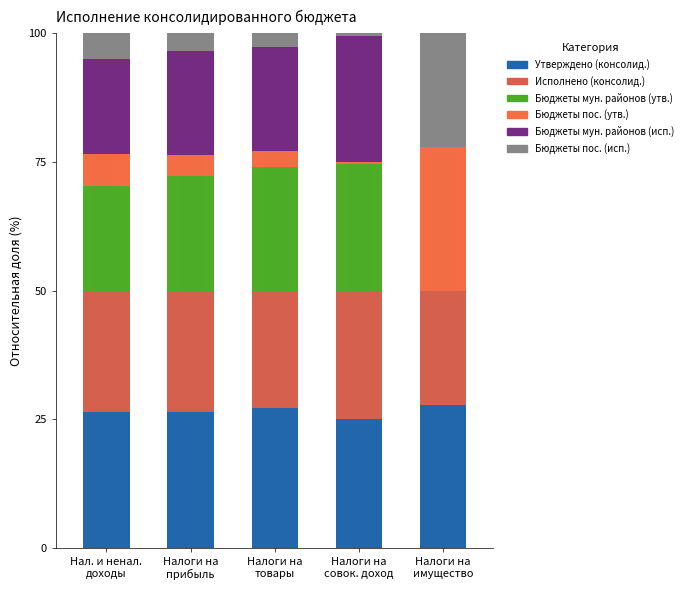

What is the label of the 5th bar from the right?

Нал. и ненал.
доходы